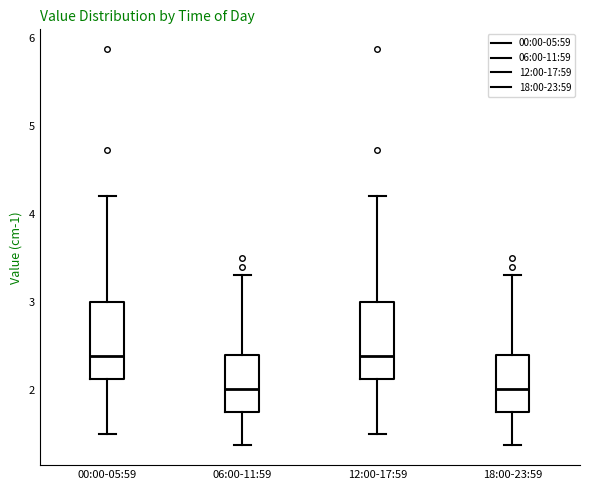

Reading left to right, read every box against the y-axis: the position of its median line, the range the box covers, and the ends of its whiskers. The values are not printed on the chart, so give them approximately, as read against the axis.

00:00-05:59: median 2.4, box 2.1 to 3.0, whiskers 1.5 to 4.2
06:00-11:59: median 2.0, box 1.8 to 2.4, whiskers 1.4 to 3.3
12:00-17:59: median 2.4, box 2.1 to 3.0, whiskers 1.5 to 4.2
18:00-23:59: median 2.0, box 1.8 to 2.4, whiskers 1.4 to 3.3